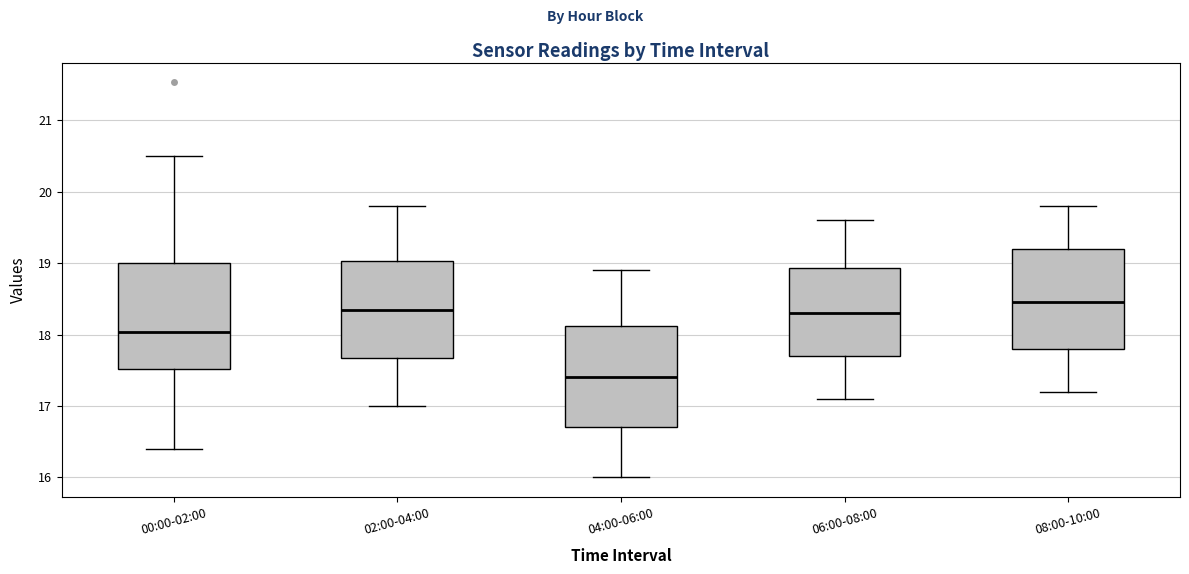

Reading left to right, transcribe this box plot: for each box, give where its median line is, the range the box spans, and where its two whiskers end, as read against the y-axis. The values are not printed on the chart, so give them approximately, as read against the axis.

00:00-02:00: median 18.0, box 17.5 to 19.0, whiskers 16.4 to 20.5
02:00-04:00: median 18.4, box 17.7 to 19.0, whiskers 17.0 to 19.8
04:00-06:00: median 17.4, box 16.7 to 18.1, whiskers 16.0 to 18.9
06:00-08:00: median 18.3, box 17.7 to 18.9, whiskers 17.1 to 19.6
08:00-10:00: median 18.5, box 17.8 to 19.2, whiskers 17.2 to 19.8